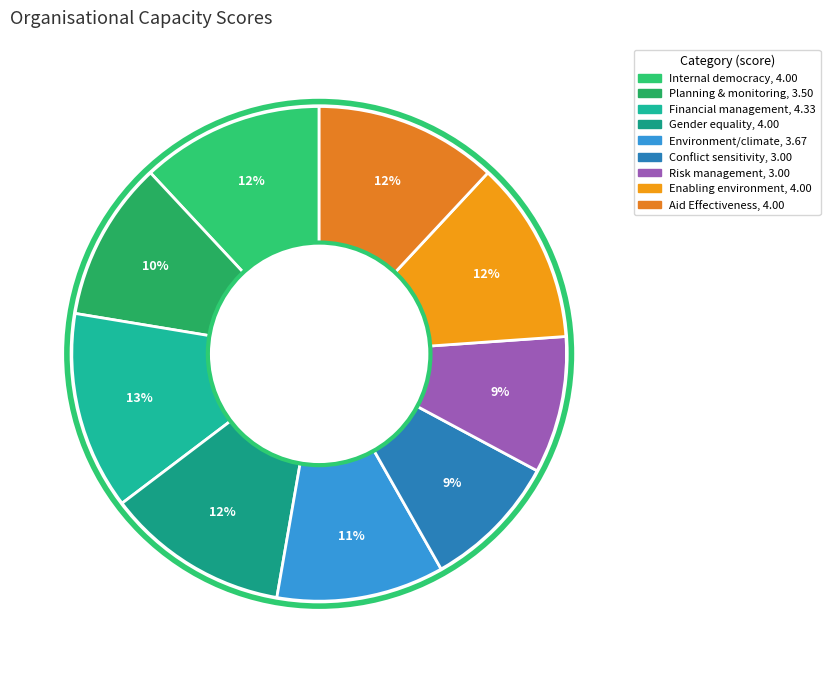

Rank the categories by value from highest to lowest.

Financial management/internal control, Internal democracy/RBA, Gender equality, Enabling environment, Aid Effectiveness, Environment/climate, Planning, monitoring, evaluation & reporting, Conflict sensitivity, Risk management